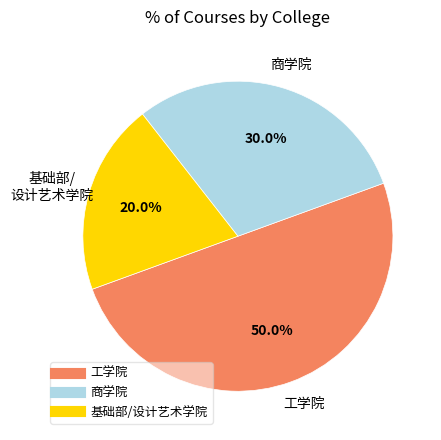

Which category has the biggest portion of the pie?

工学院